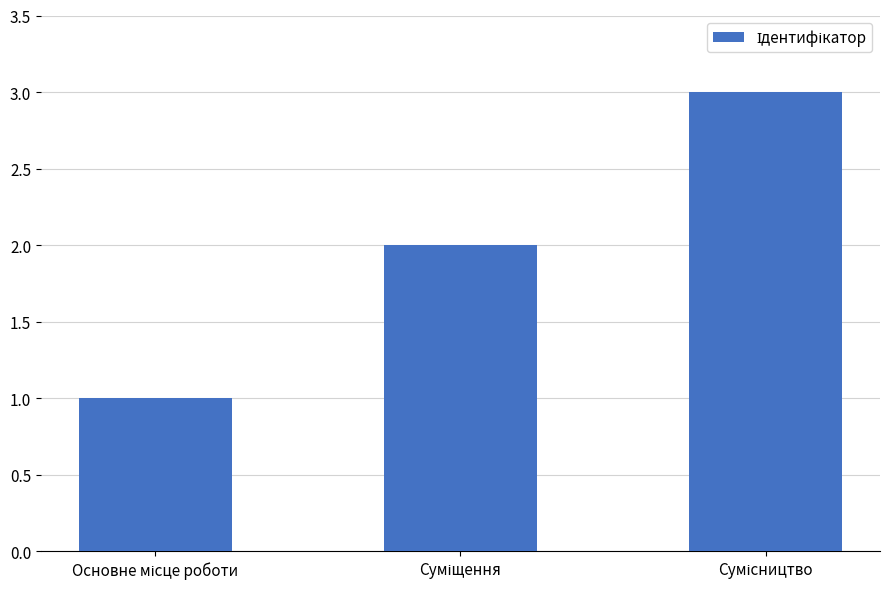

What is the sum of all values?

6